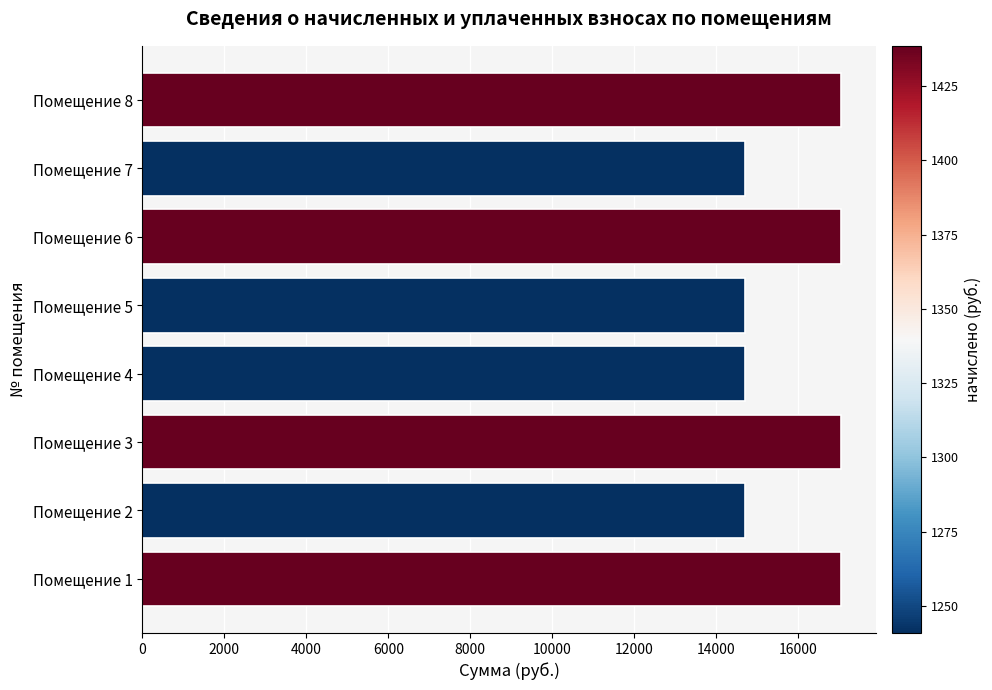

What is the change in value from Помещение 1 to Помещение 5?

-2342.4